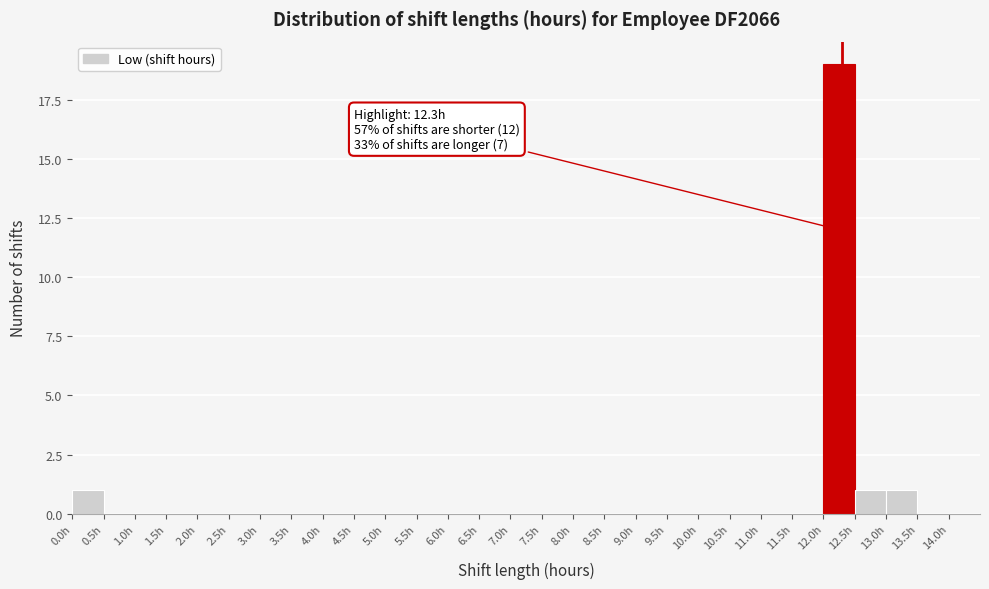

Which range on the x-axis has the tallest bar?

12.0 to 12.5